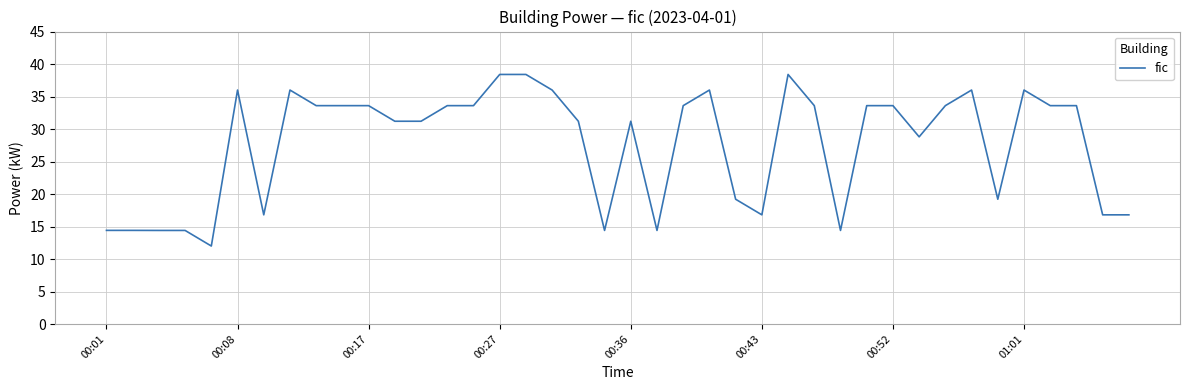

What is the minimum value shown in the chart?

12.0